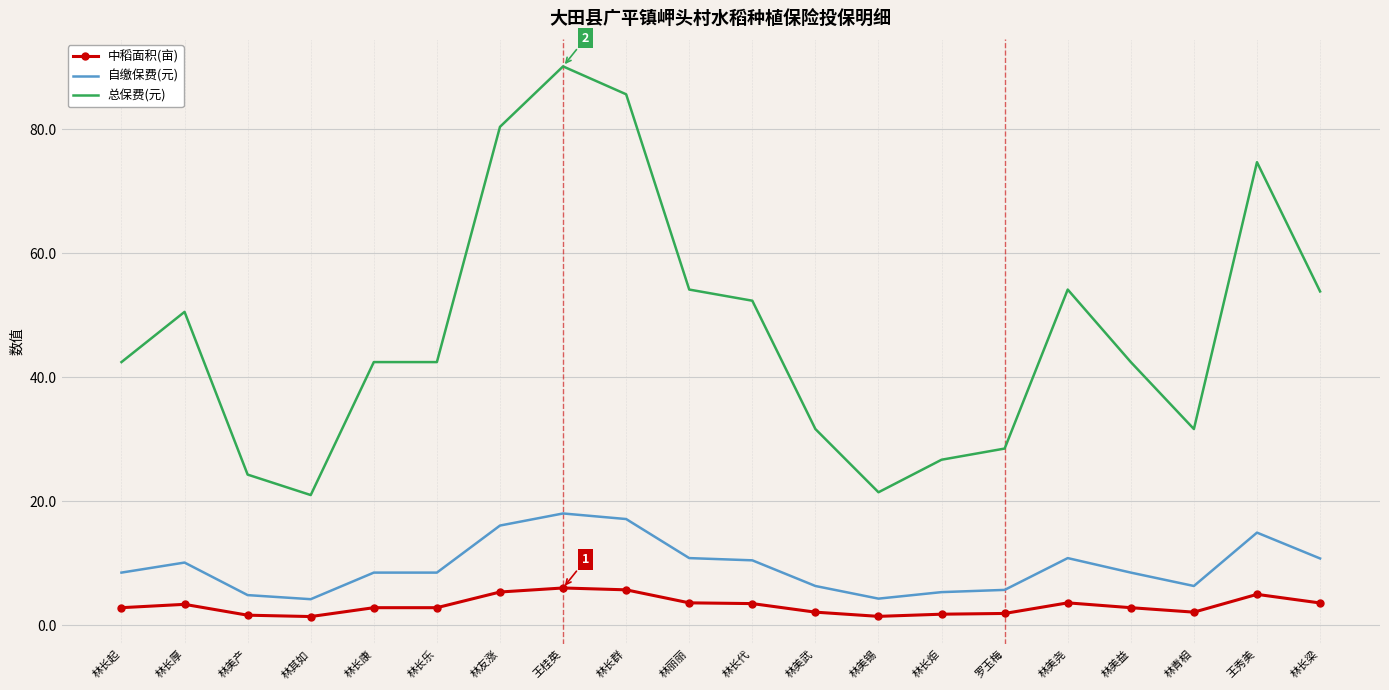

At how many categories does at least one series exceed 2?

20